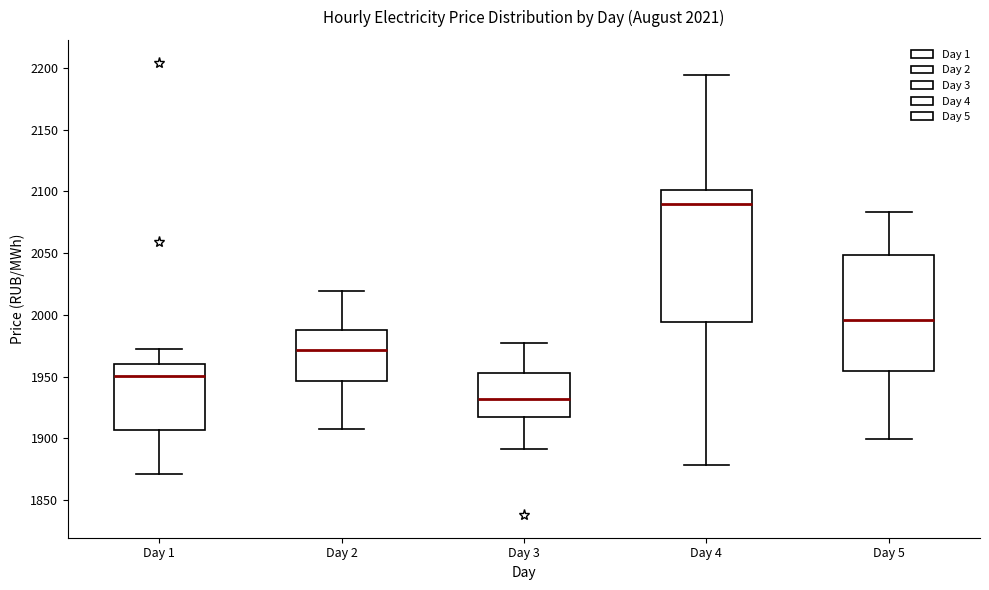

Which box is the tallest, from its lower edge to its upper edge?

Day 4